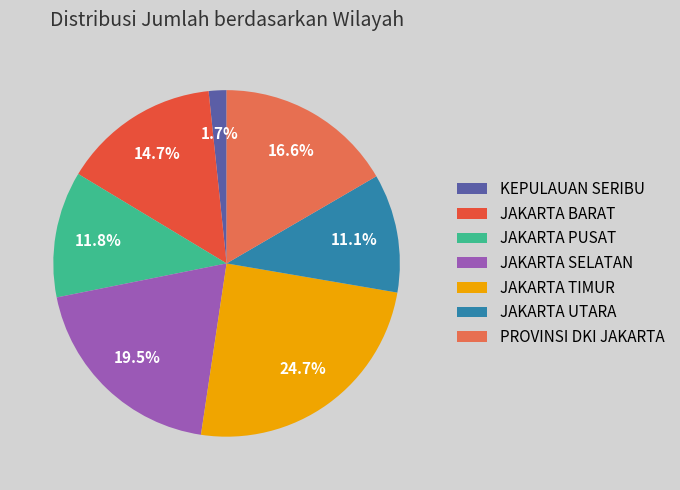

Between KEPULAUAN SERIBU and JAKARTA BARAT, which is larger?

JAKARTA BARAT